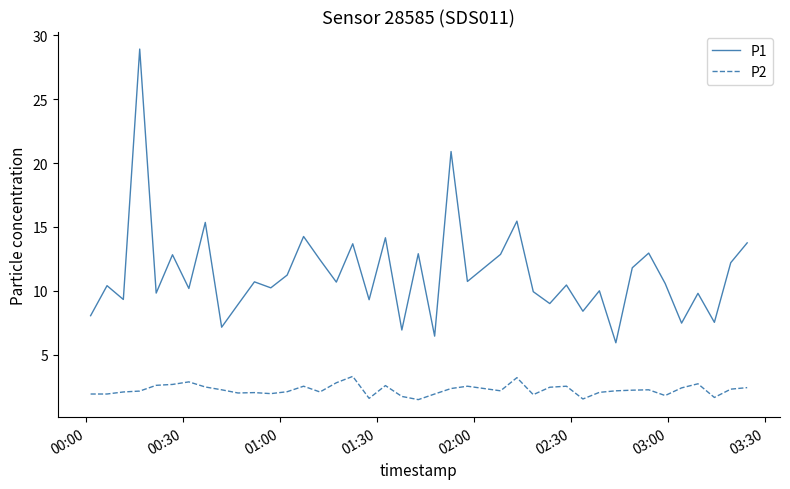

Rank the series by their average value, from lowest to highest.

P2, P1